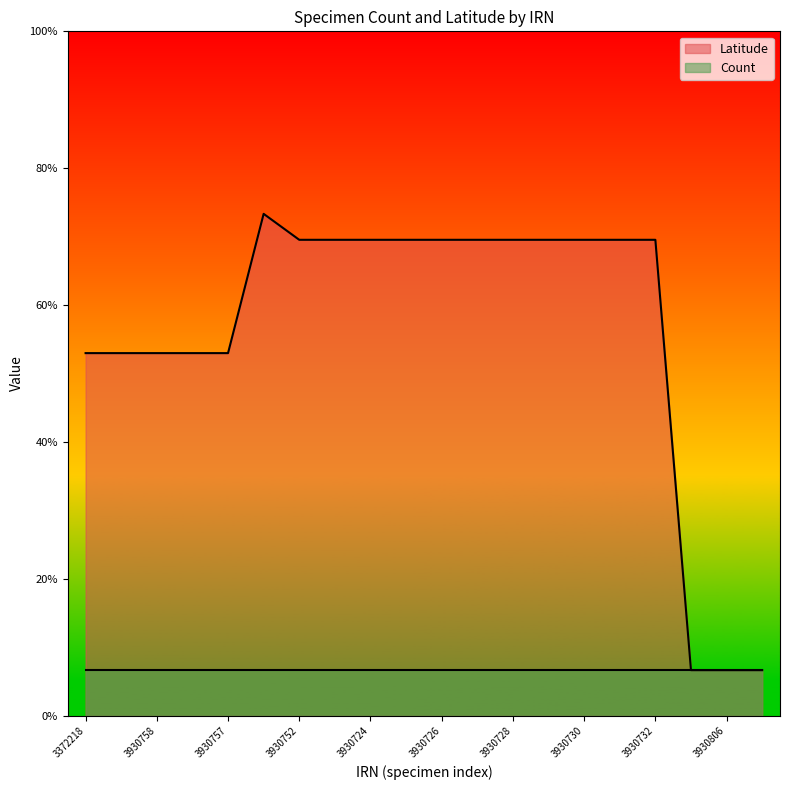

How many interior local peaks (higher than both neighbors) does the data have?

1